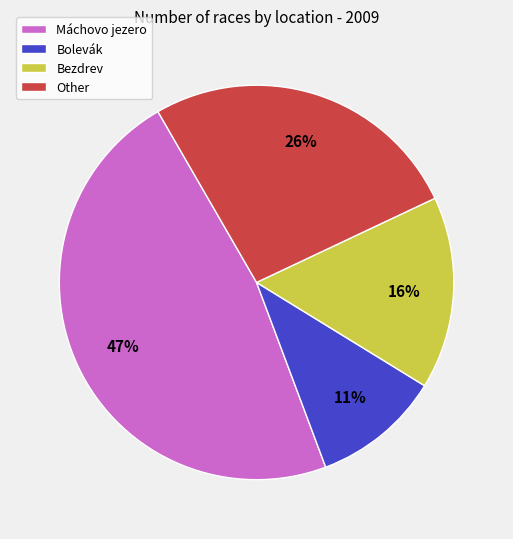

Between Bolevák and Bezdrev, which is larger?

Bezdrev